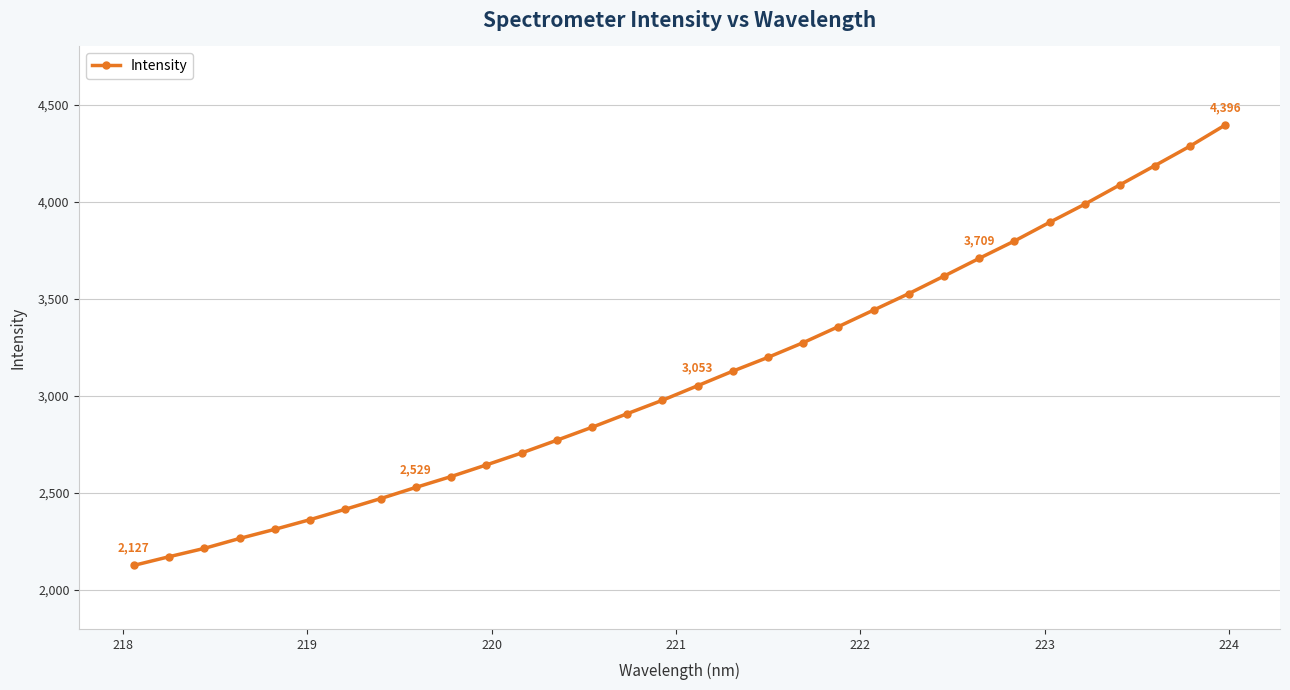

What is the smallest value displayed?

2127.4